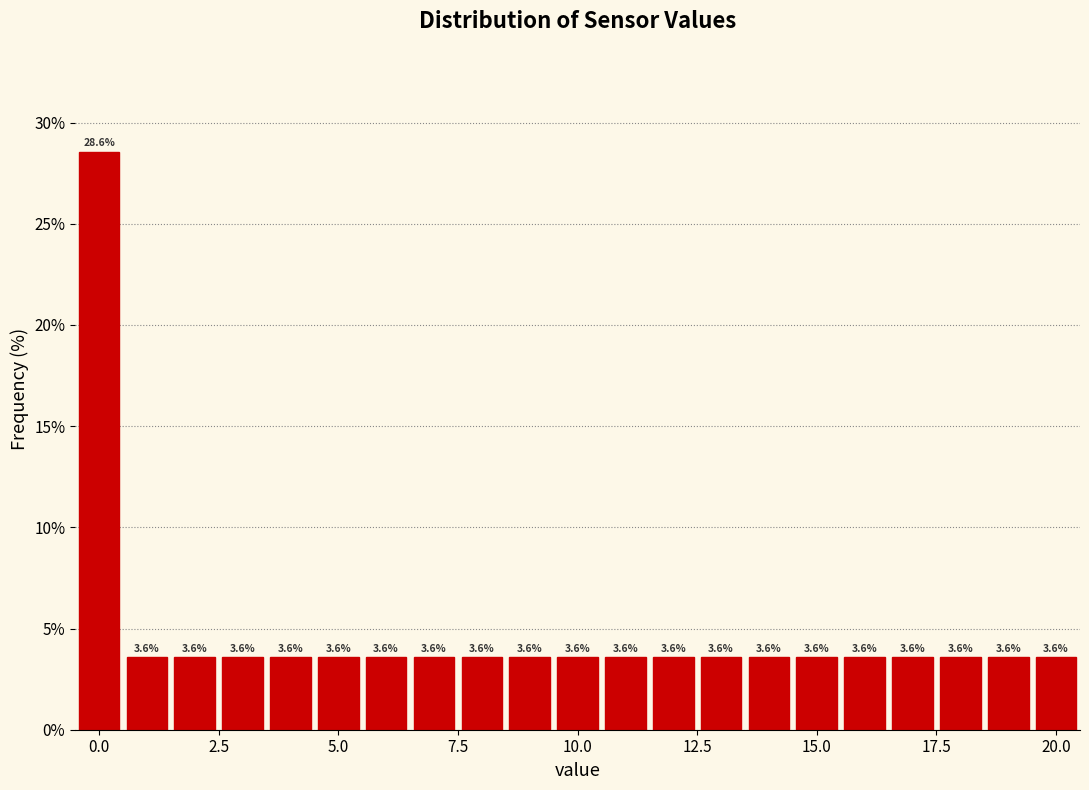

Around what value on the x-axis is the tallest bar? Give the approximate position of its centre, as read against the axis.

0.0